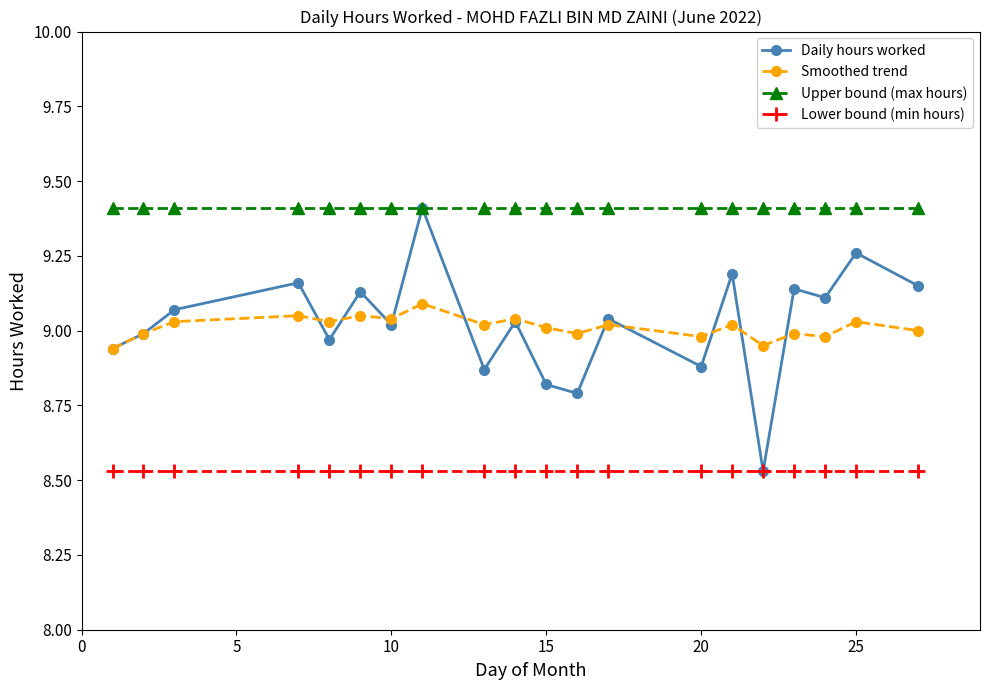

True or false: Upper bound (max hours) and Lower bound (min hours) cross at least once.

False